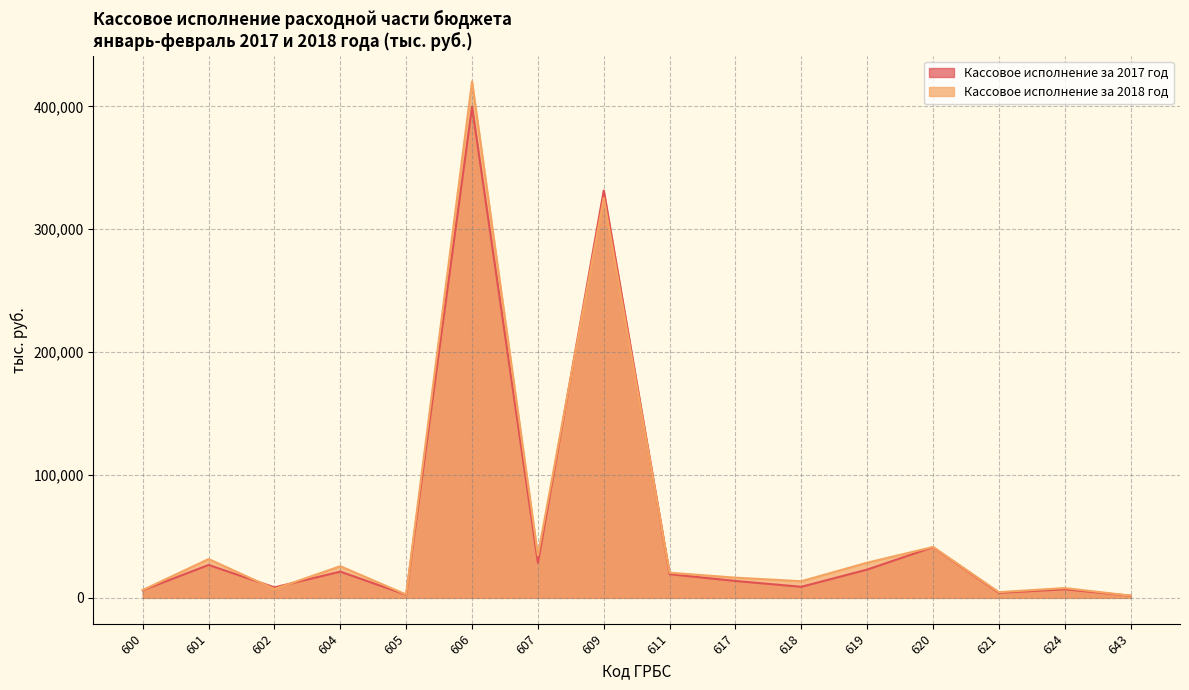

What is the difference between the second highest and second lowest values in the Кассовое исполнение за 2018 год series?

322729